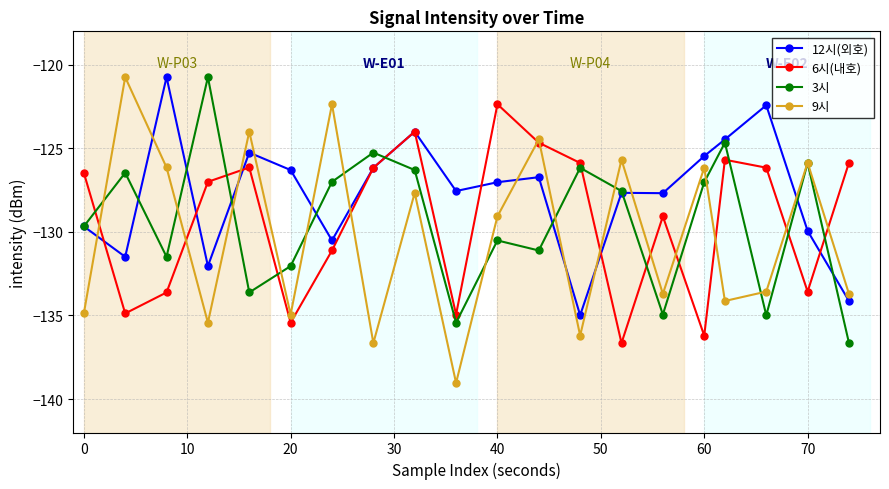

What is the value of the 12시(외호) point at the 20th from the left?

-134.1